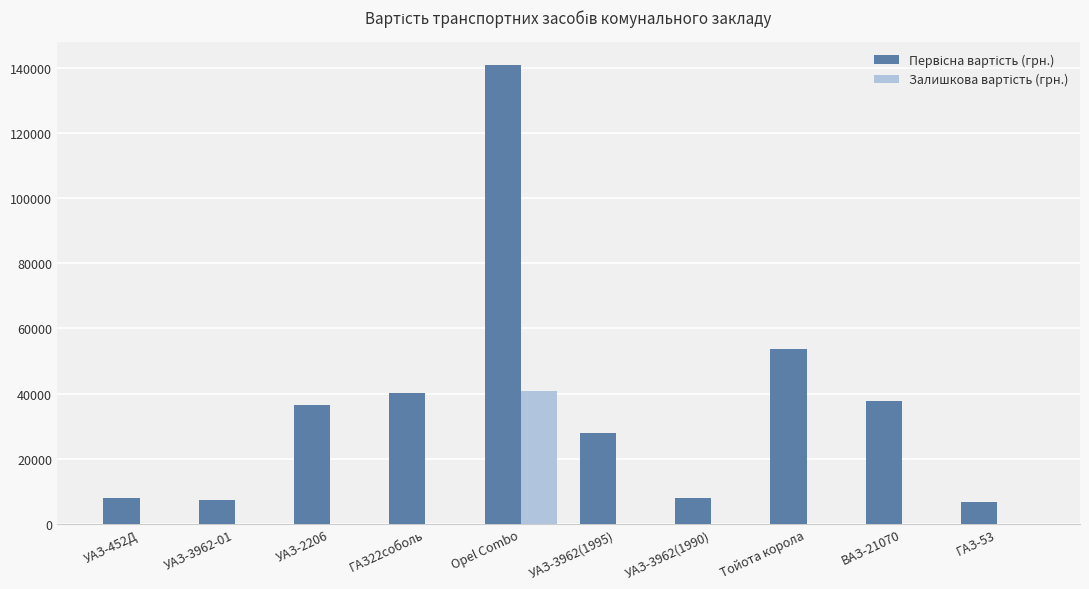

At which category is the sum across all series the highest?

Opel Combo